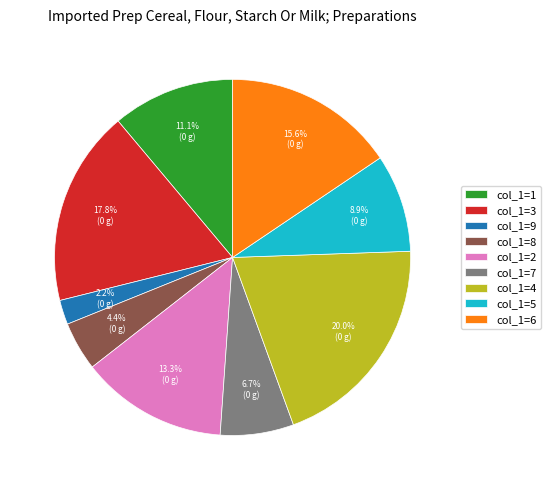

Which slice is the largest?

col_1=4